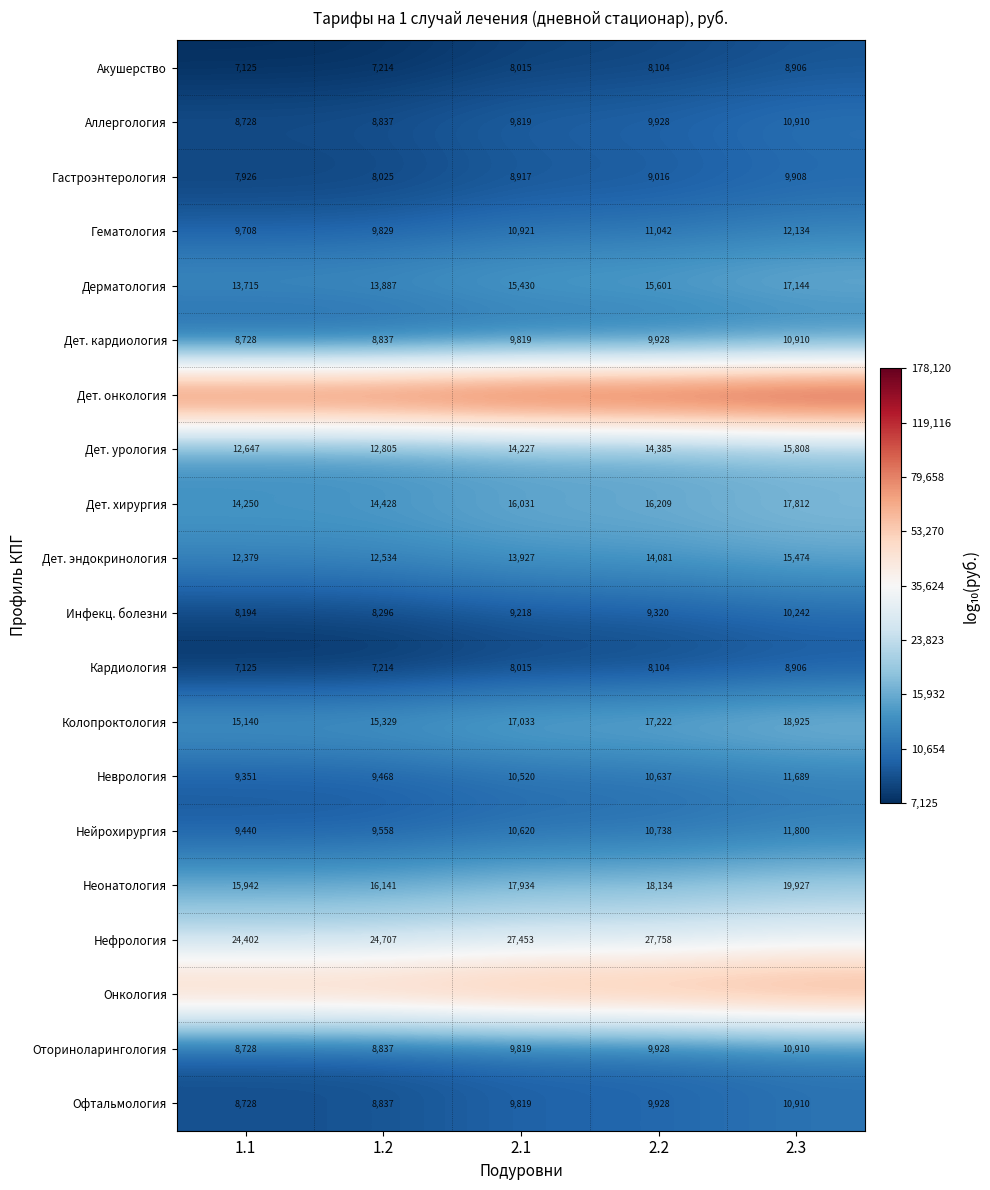

Rank the categories by Колопроктология value from lowest to highest.

1.1, 1.2, 2.1, 2.2, 2.3